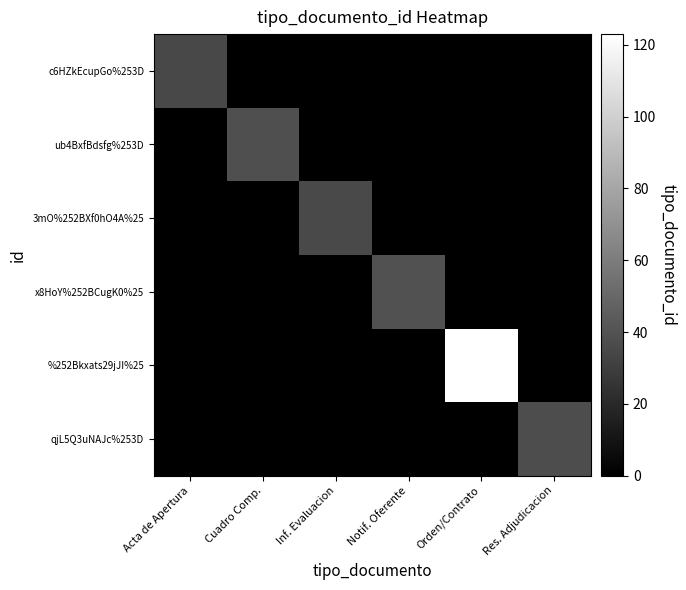

What is the difference between the highest and lowest values at Acta de Apertura?

35